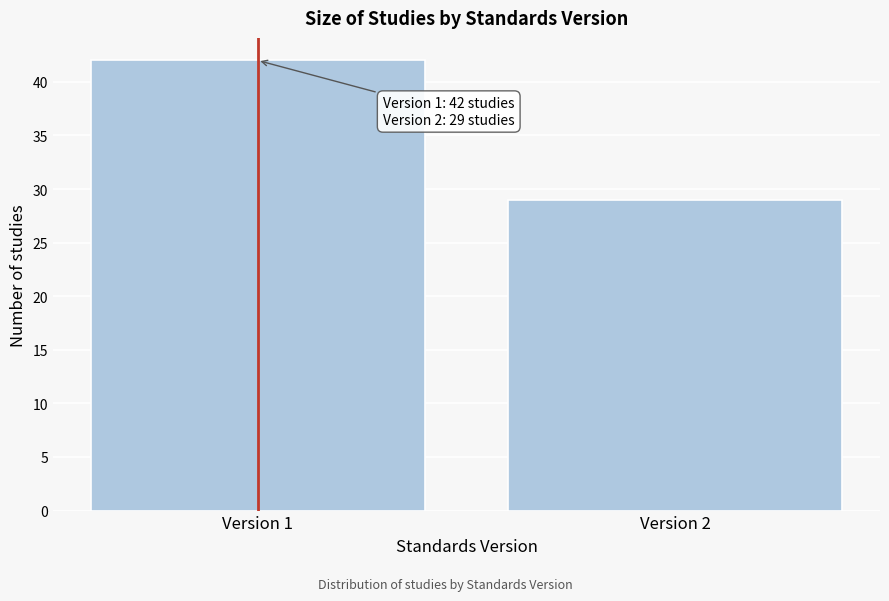

Reading right to left, extract all data points from this chart.

29	42